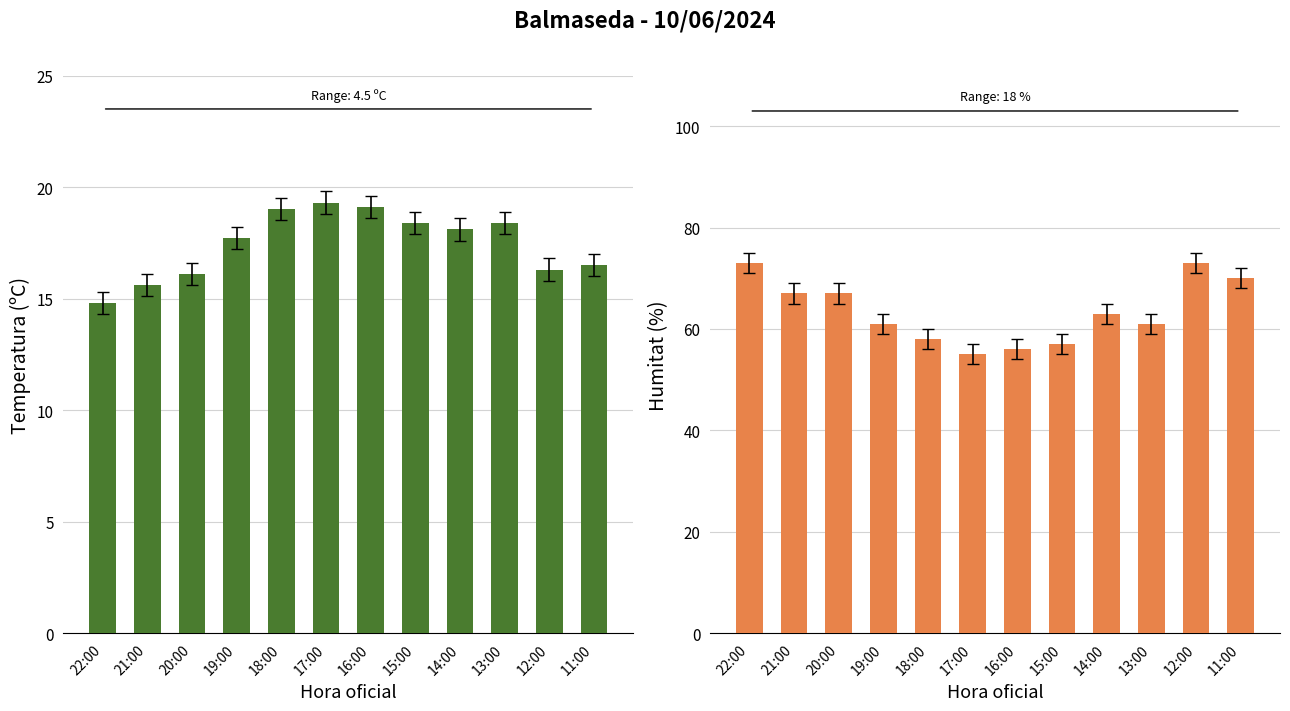

How many series are shown in this chart?

2